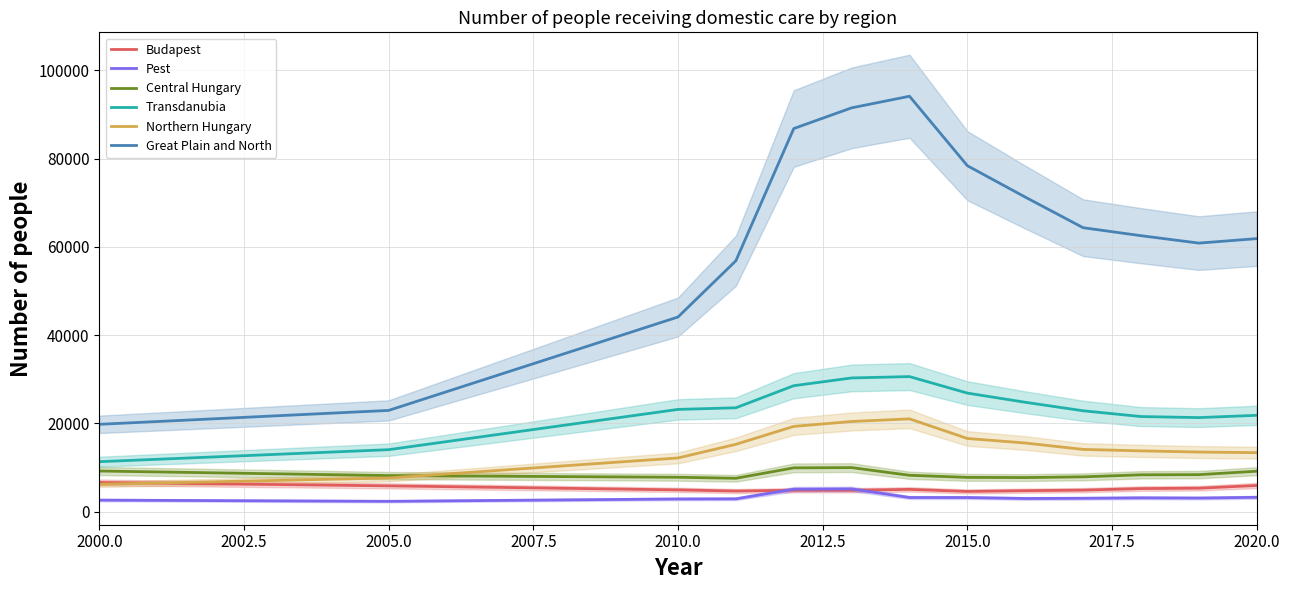

What is the highest value of the Budapest series?

6598